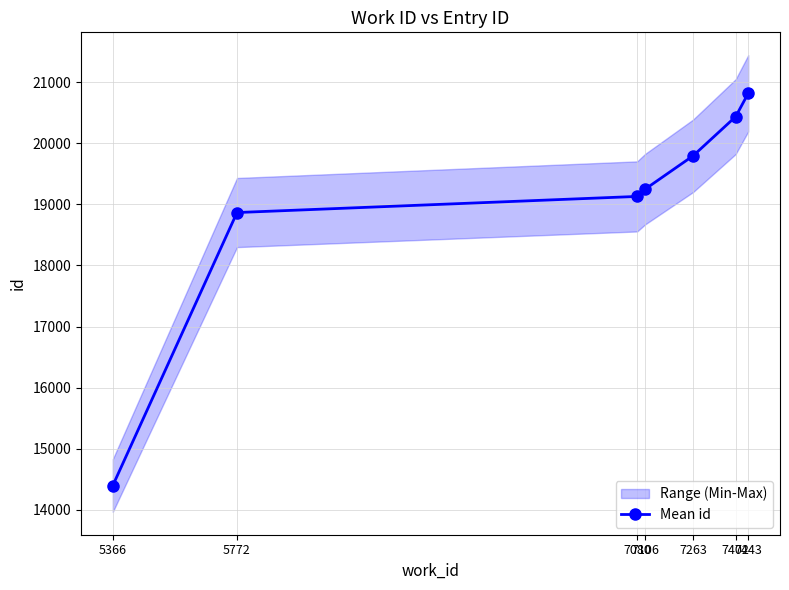

Between 5772 and 7263, which is larger?

7263